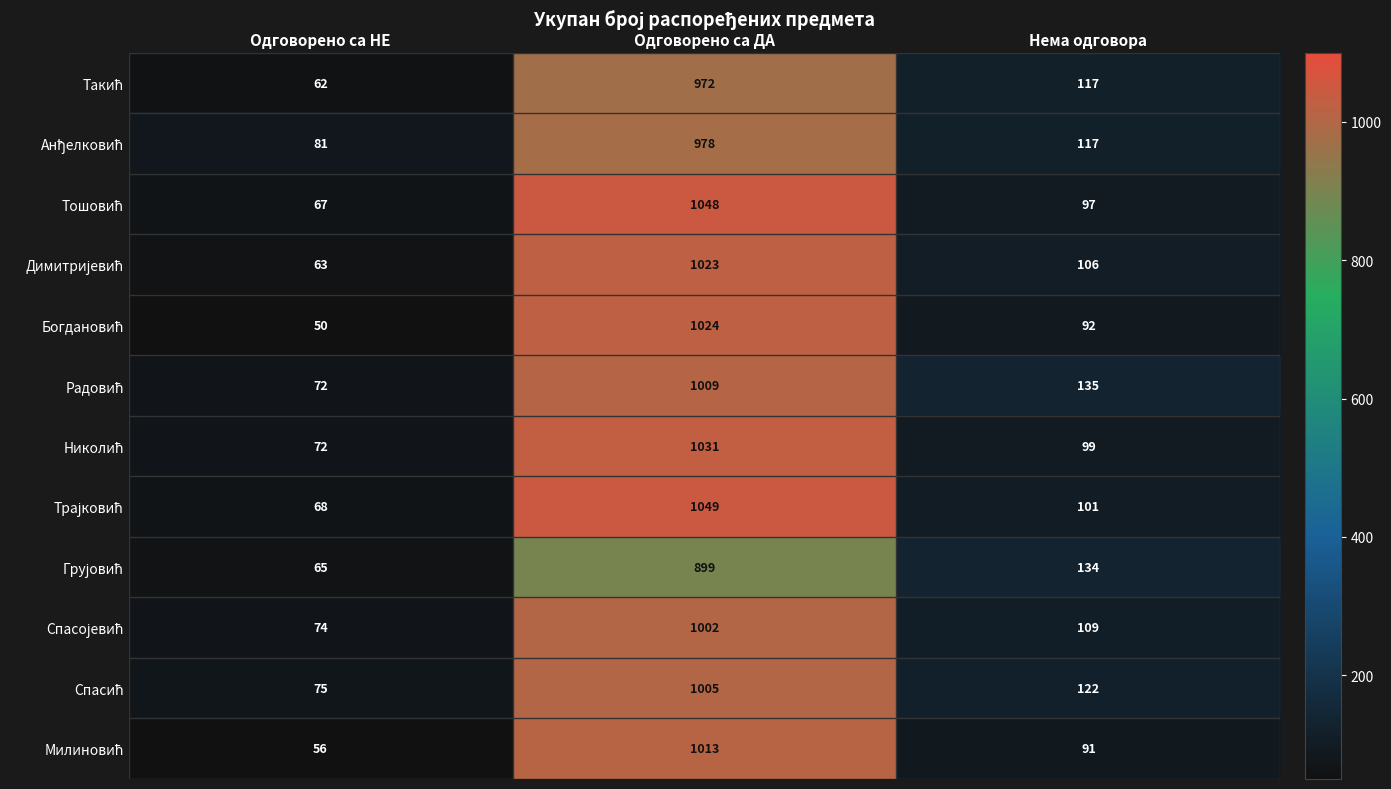

What is the smallest value displayed?

50